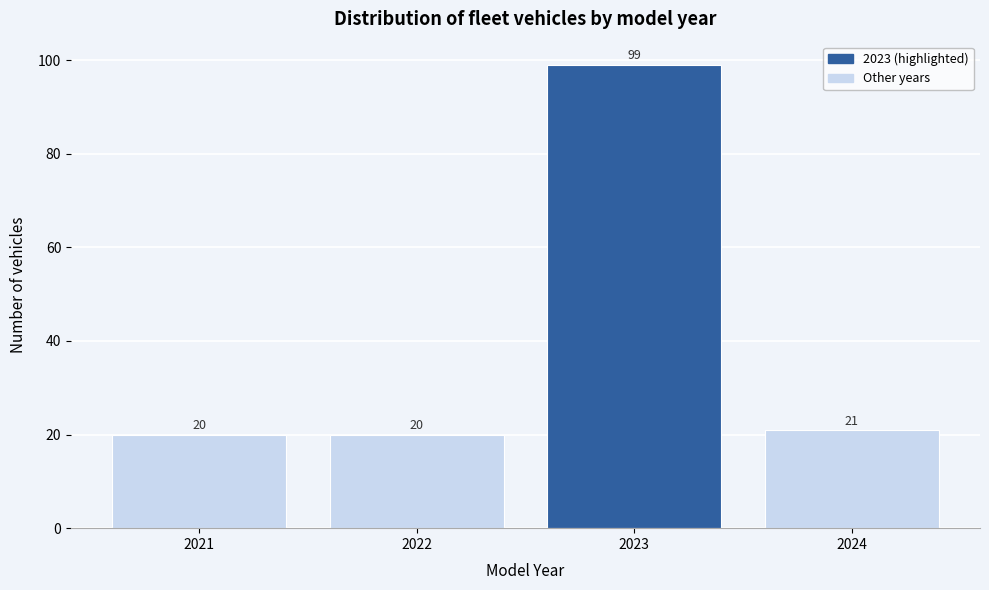

Reading left to right, list every bar in this chart as the range it spans on the x-axis followed by its height.

2020.5 to 2021.5: 20
2021.5 to 2022.5: 20
2022.5 to 2023.5: 99
2023.5 to 2024.5: 21